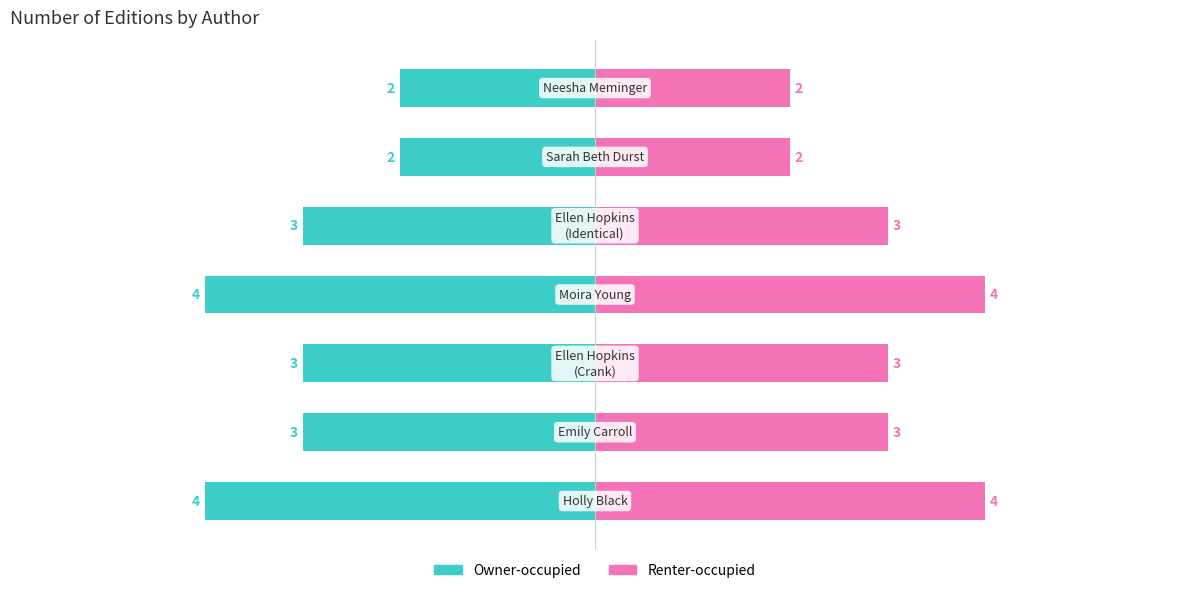

What is the sum of all Owner-occupied values?

-21